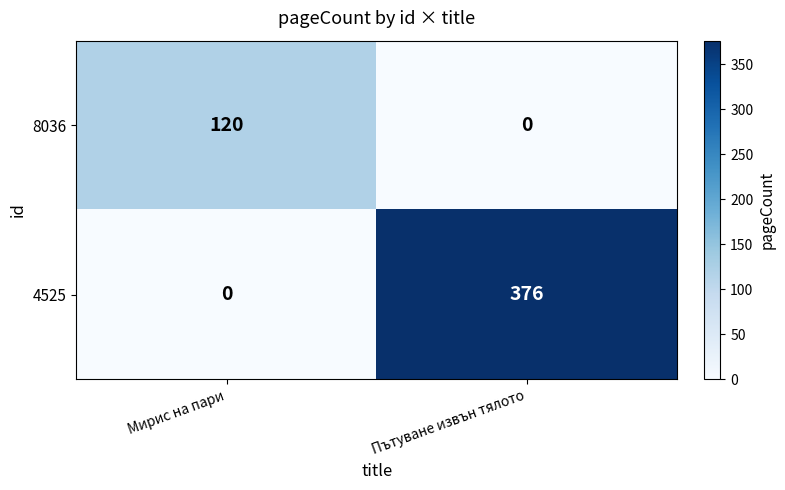

What is the sum of all 4525 values?

376